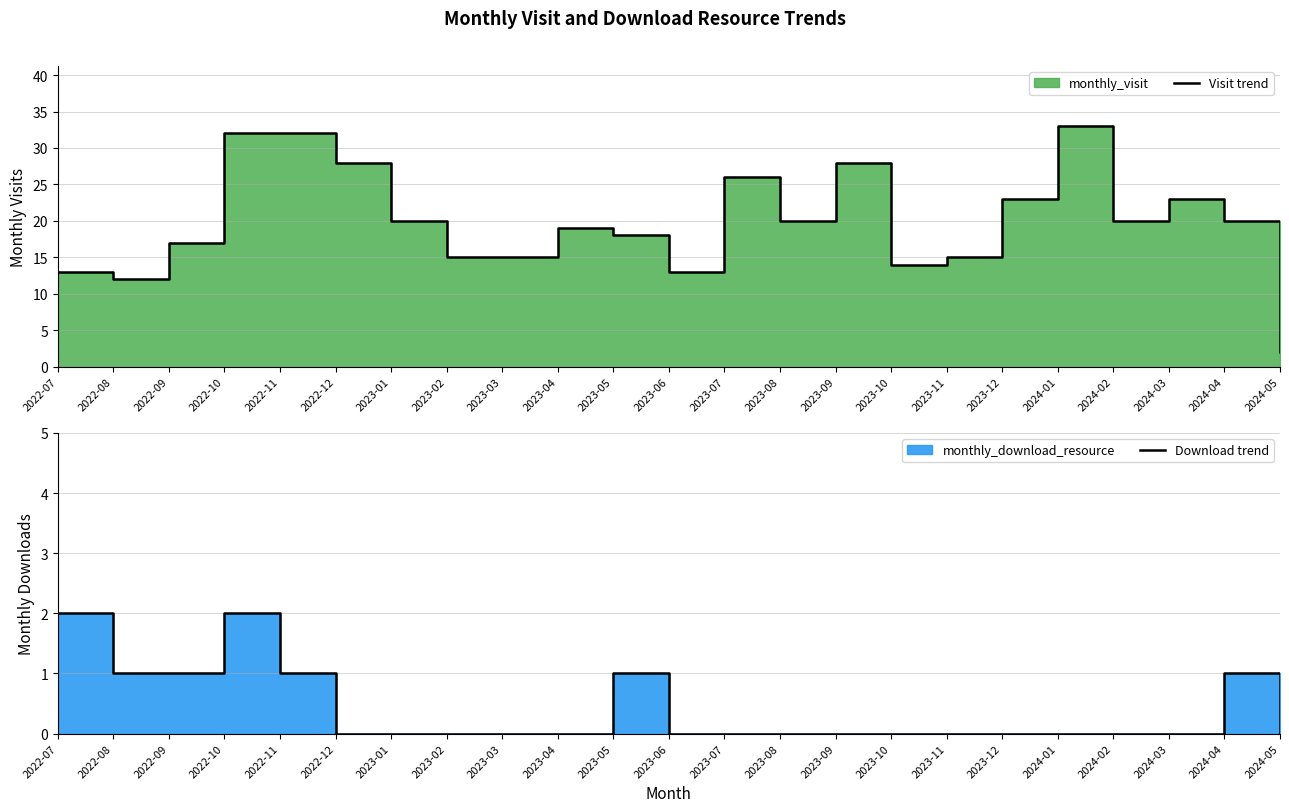

In Visit trend, how many points are lower than both neighbors (excluding endpoints)?

5